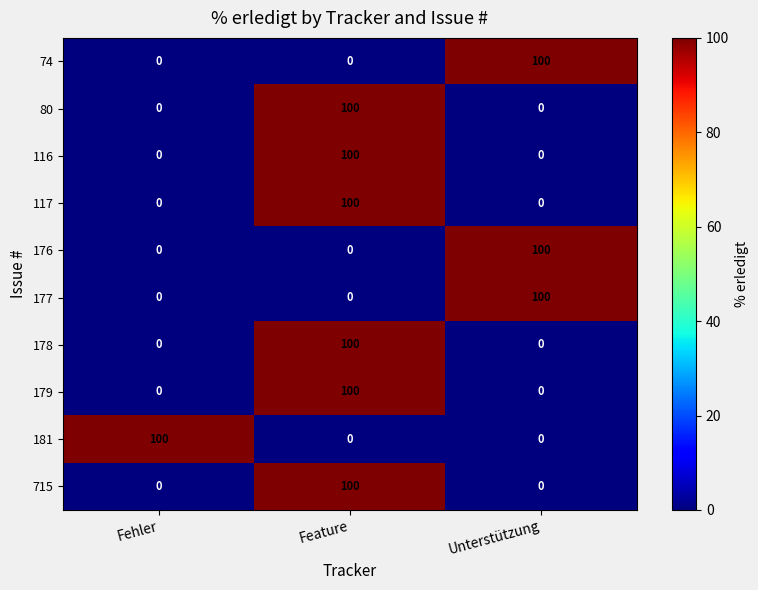

Reading right to left, list all the values displayed in this chart.

74: 100	0	0
80: 0	100	0
116: 0	100	0
117: 0	100	0
176: 100	0	0
177: 100	0	0
178: 0	100	0
179: 0	100	0
181: 0	0	100
715: 0	100	0